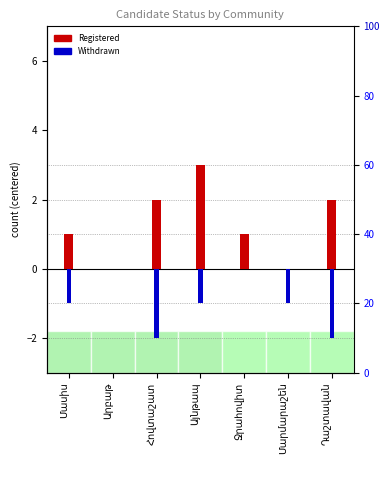

How many Registered values are between 0 and 2?

6